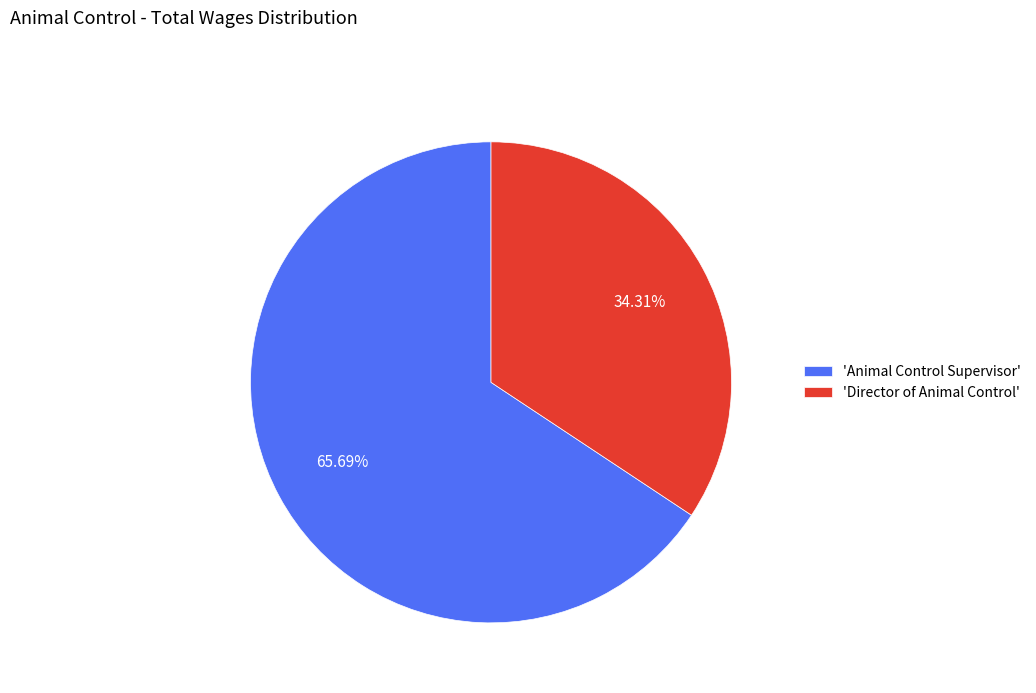

Is 'Animal Control Supervisor' the majority of the pie?

Yes